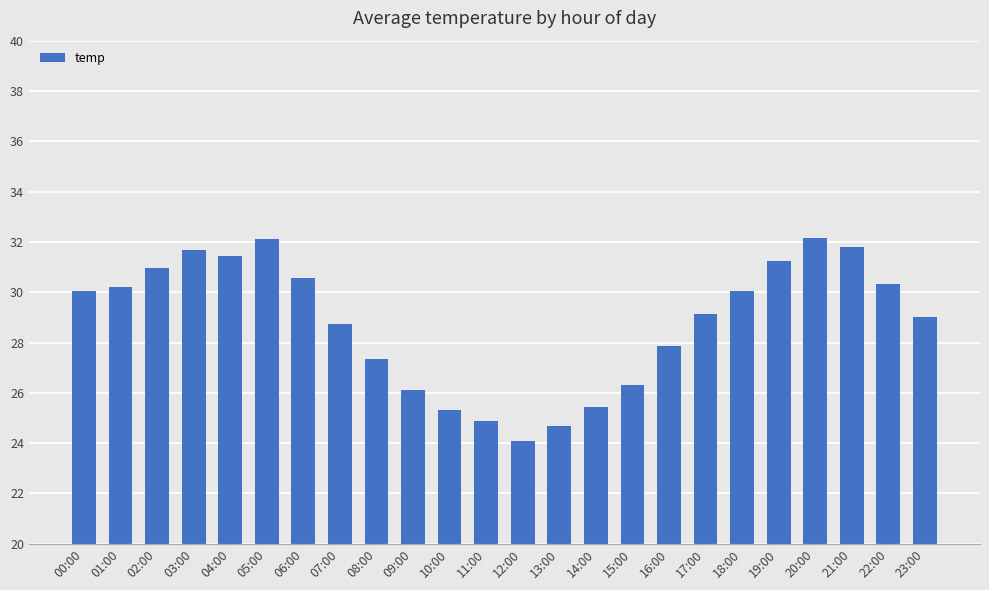

Between 21:00 and 18:00, which is larger?

21:00